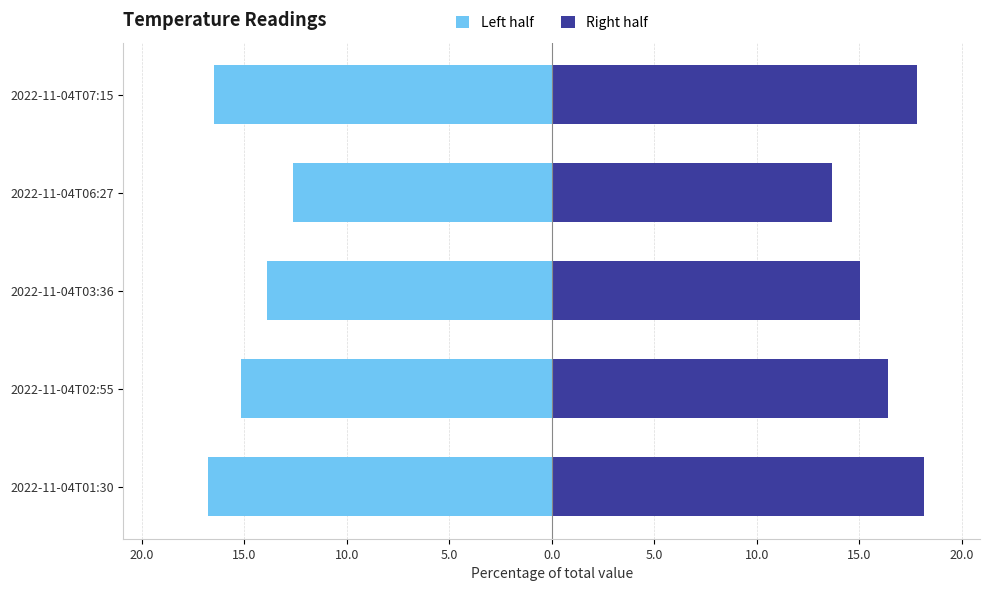

What is the difference between the second highest and second lowest values in the Right half series?

2.8